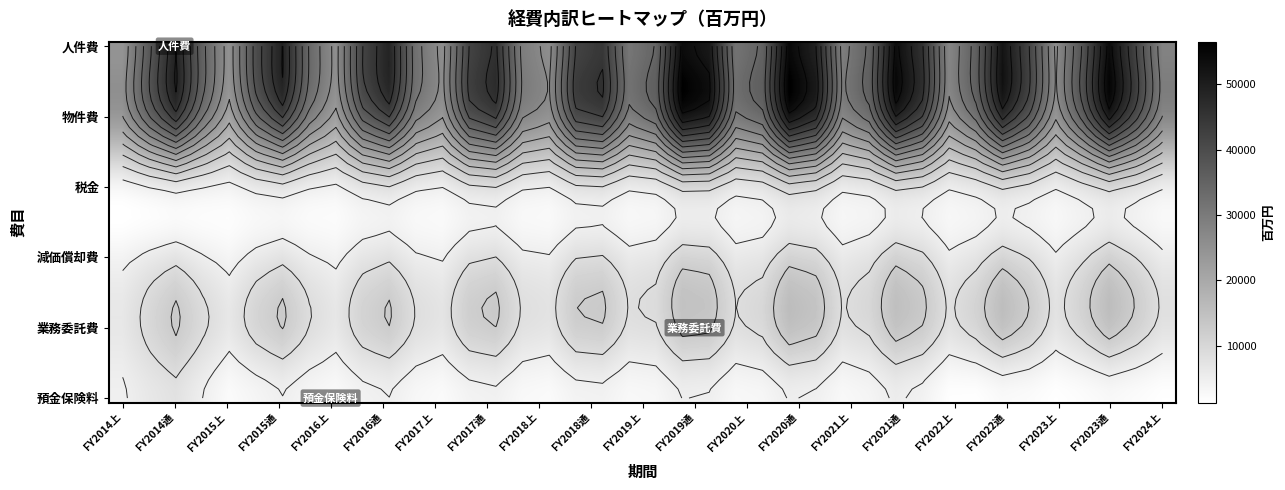

At which category does the chart reach its minimum across all series?

FY2014上